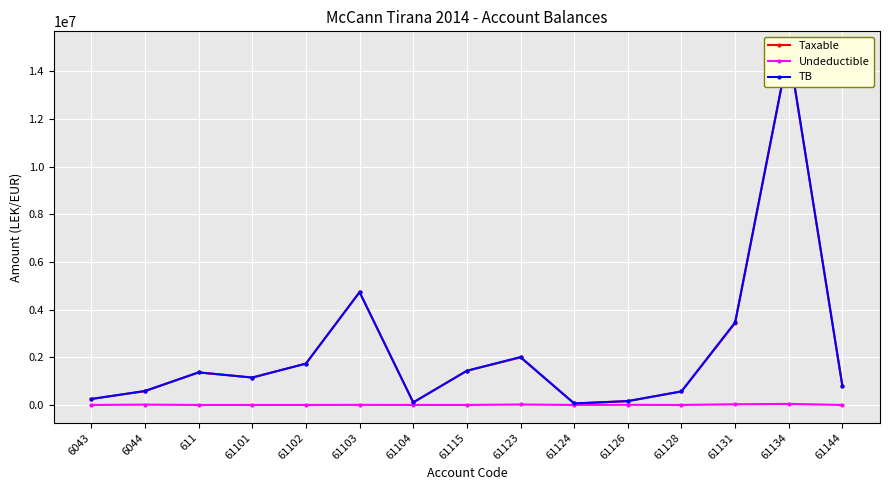

How many data points in TB are less than 1149043?

7